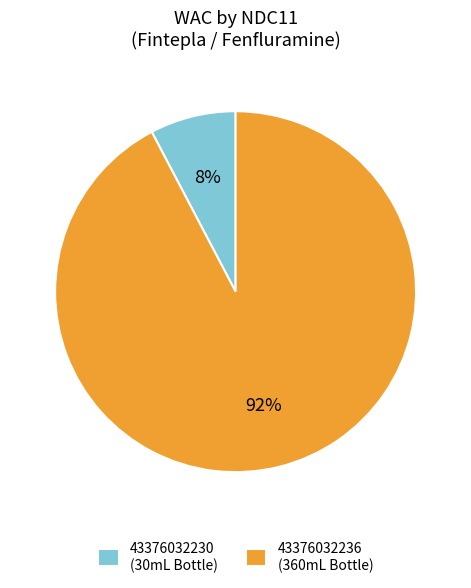

Does any single category account for the majority?

Yes